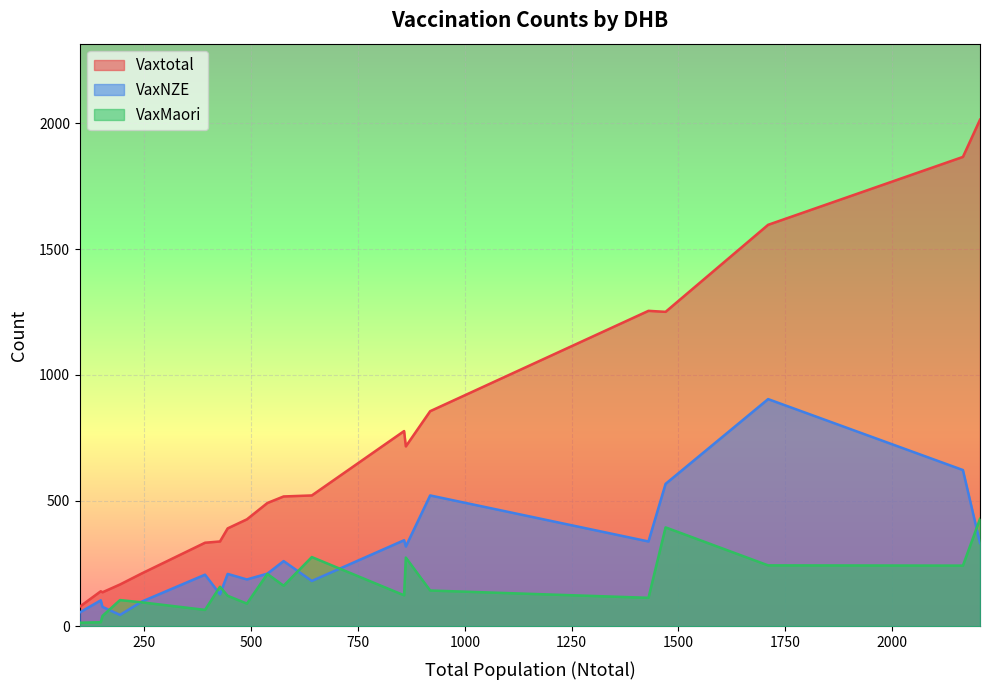

What is the average value of the VaxNZE series?

285